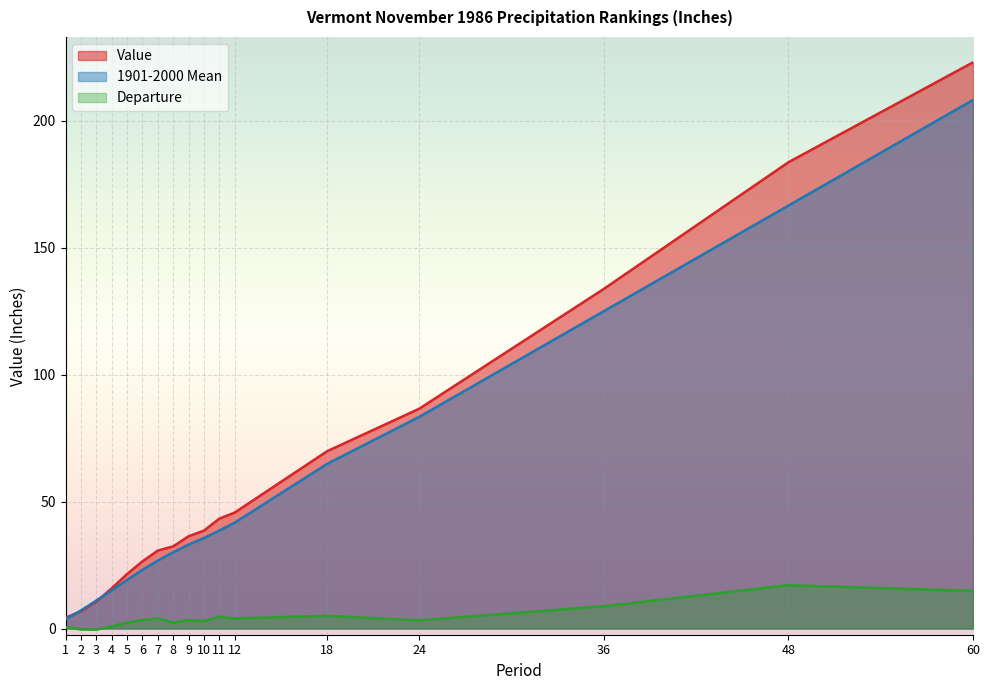

Reading left to right, what are all the values shown in this chart?

Value: 1=4.2	2=6.8	3=10.6	4=15.8	5=21.5	6=26.5	7=30.7	8=32.4	9=36.3	10=38.6	11=43.3	12=45.7	18=69.8	24=86.6	36=133.8	48=183.7	60=223.0
1901-2000 Mean: 1=3.6	2=7.1	3=11.0	4=15.0	5=19.1	6=23.1	7=26.7	8=30.0	9=33.1	10=35.6	11=38.6	12=41.7	18=64.8	24=83.4	36=125.0	48=166.6	60=208.2
Departure: 1=0.6	2=-0.4	3=-0.4	4=0.8	5=2.3	6=3.4	7=4.0	8=2.4	9=3.3	10=2.9	11=4.7	12=4.0	18=5.0	24=3.2	36=8.8	48=17.1	60=14.8